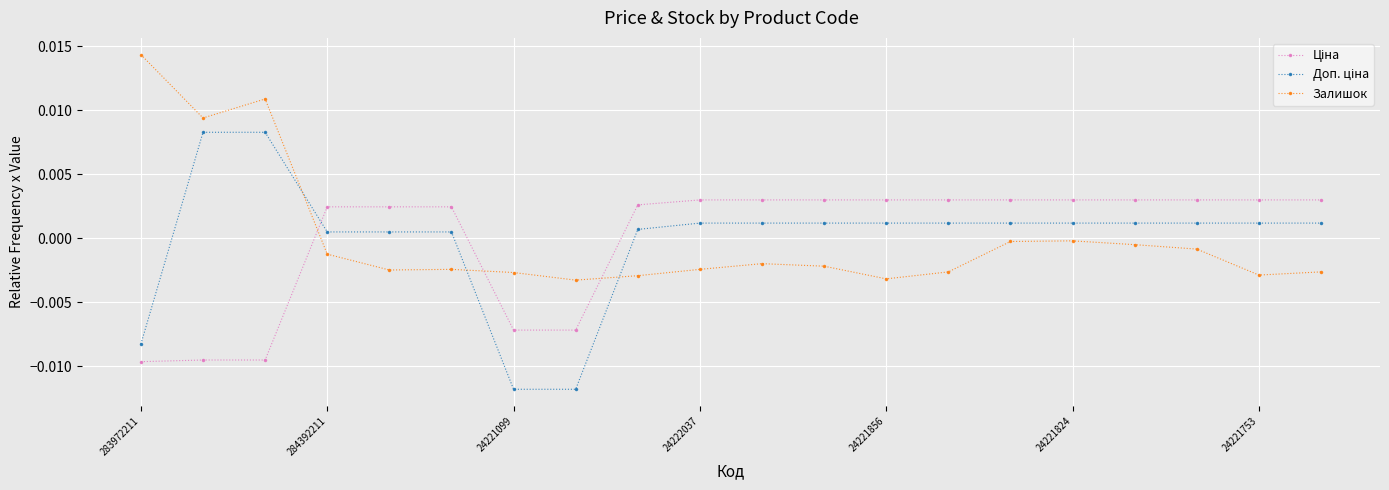

How many data points does each series have?

20